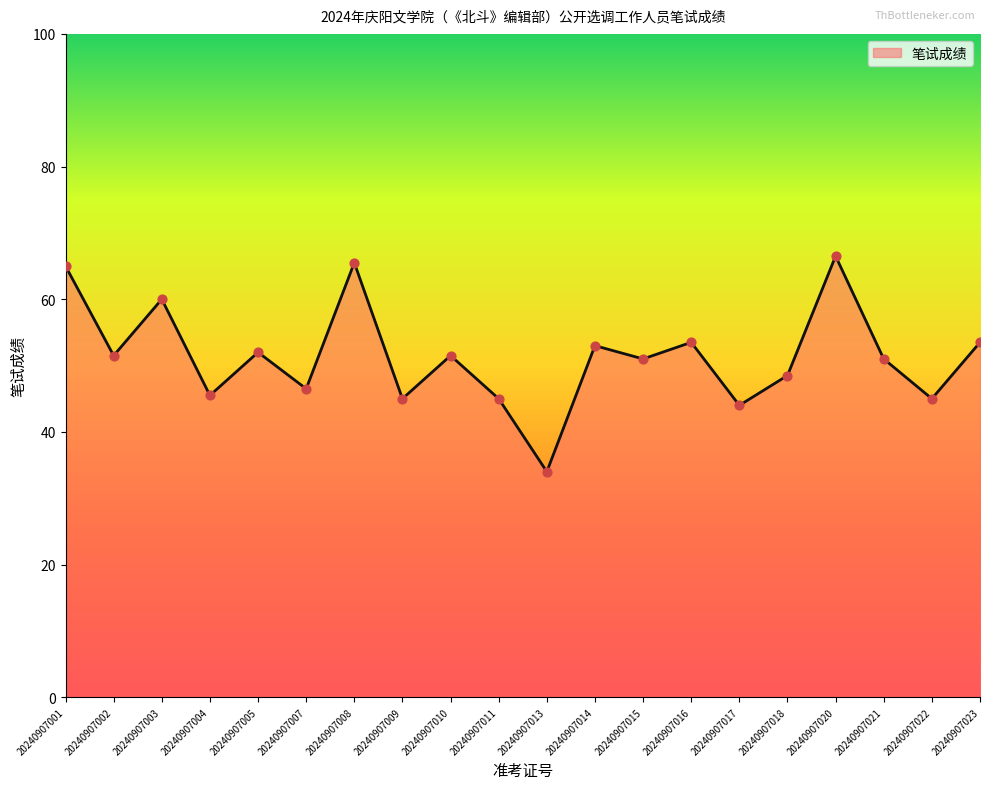

Which has a higher value, 20240907009 or 20240907013?

20240907009